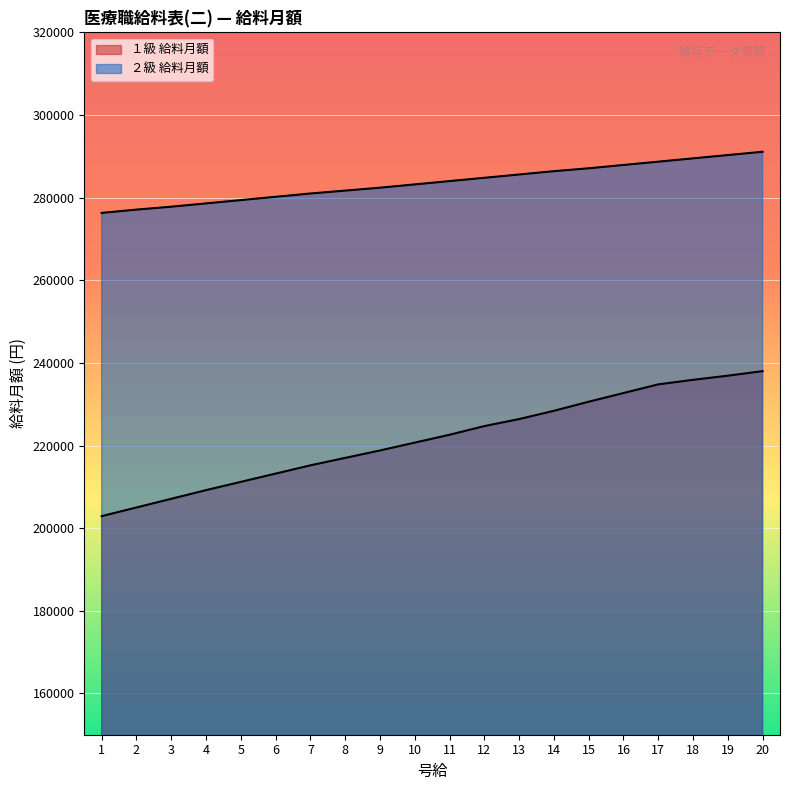

Where is １級 給料月額 nearest to the value 220450?

10